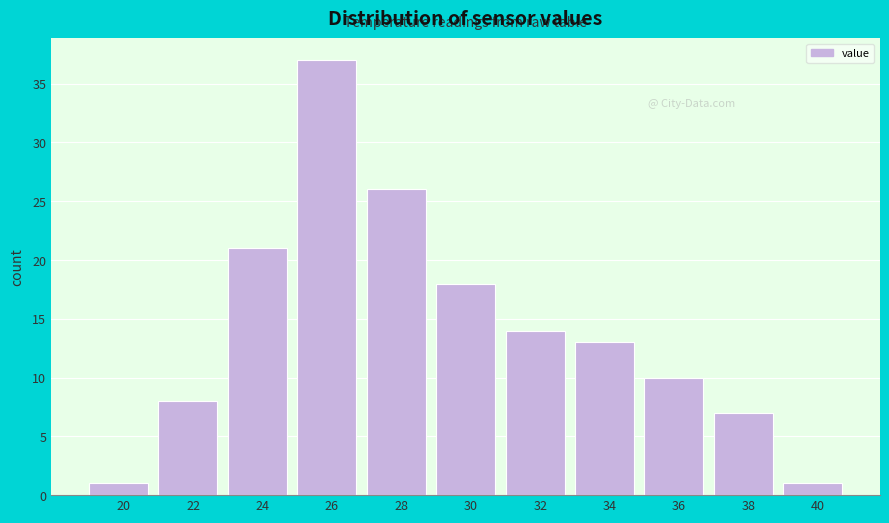

Reading right to left, what are all the values shown in this chart?

40=1	38=7	36=10	34=13	32=14	30=18	28=26	26=37	24=21	22=8	20=1